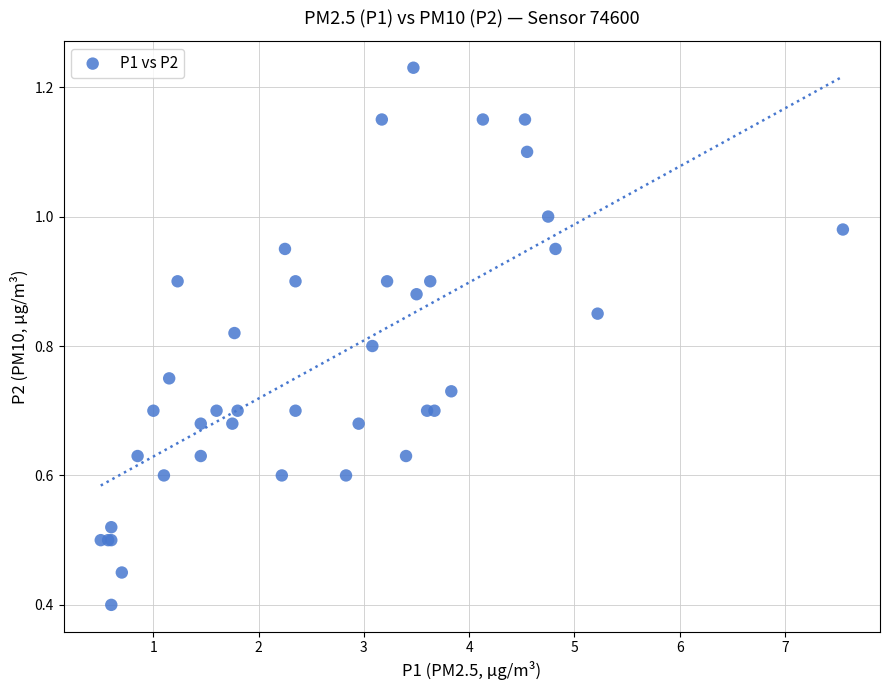

What Y value in the scatter plot is closest to 0?

0.4